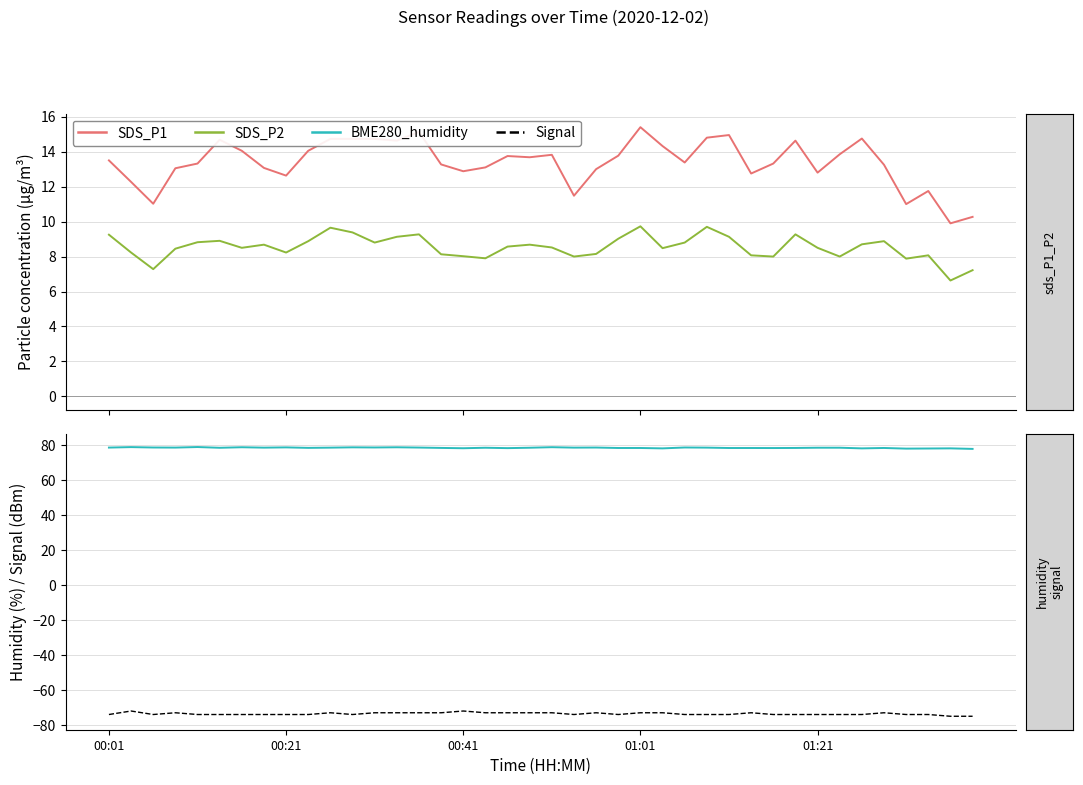

At how many categories does at least one series exceed 7?

40